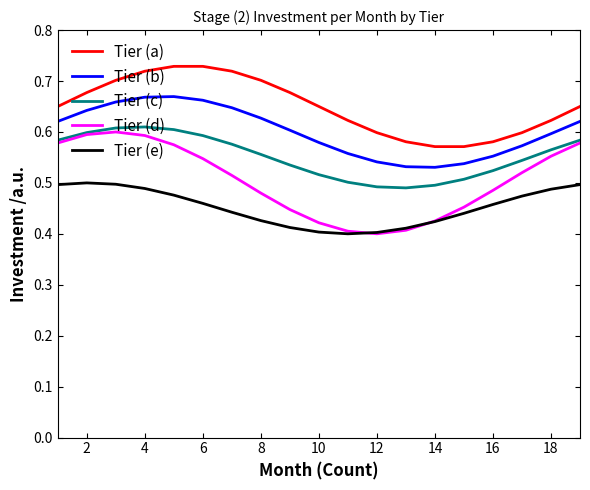

Which series has the largest range (max minus min)?

Tier (d)